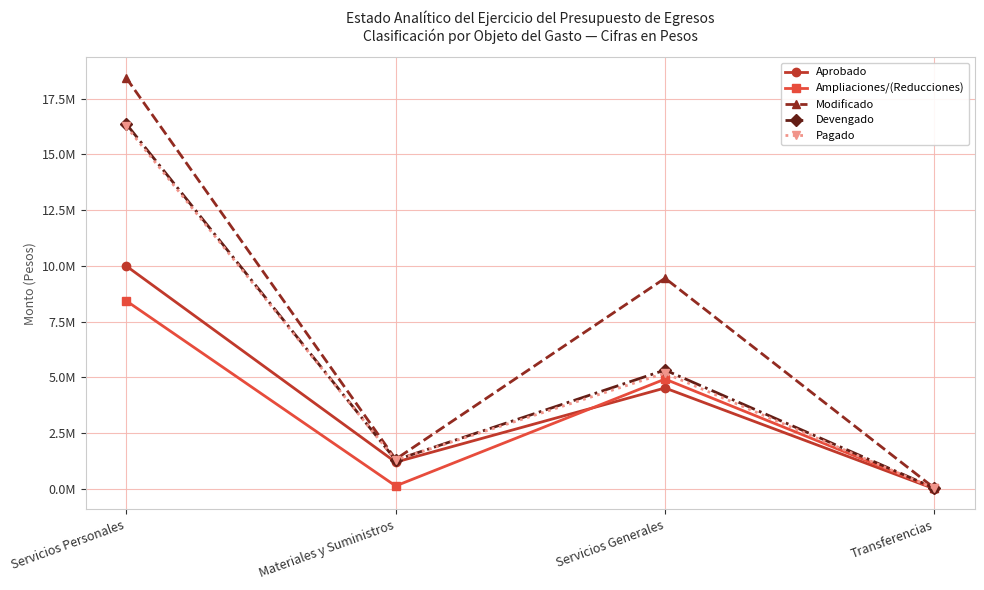

Does the chart have visible grid lines?

Yes